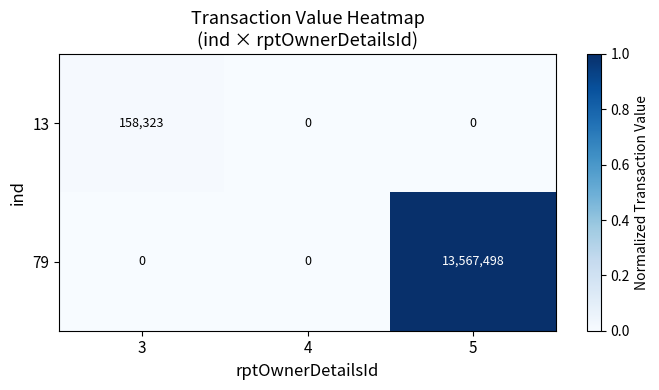

Which series has the largest total across all categories?

79